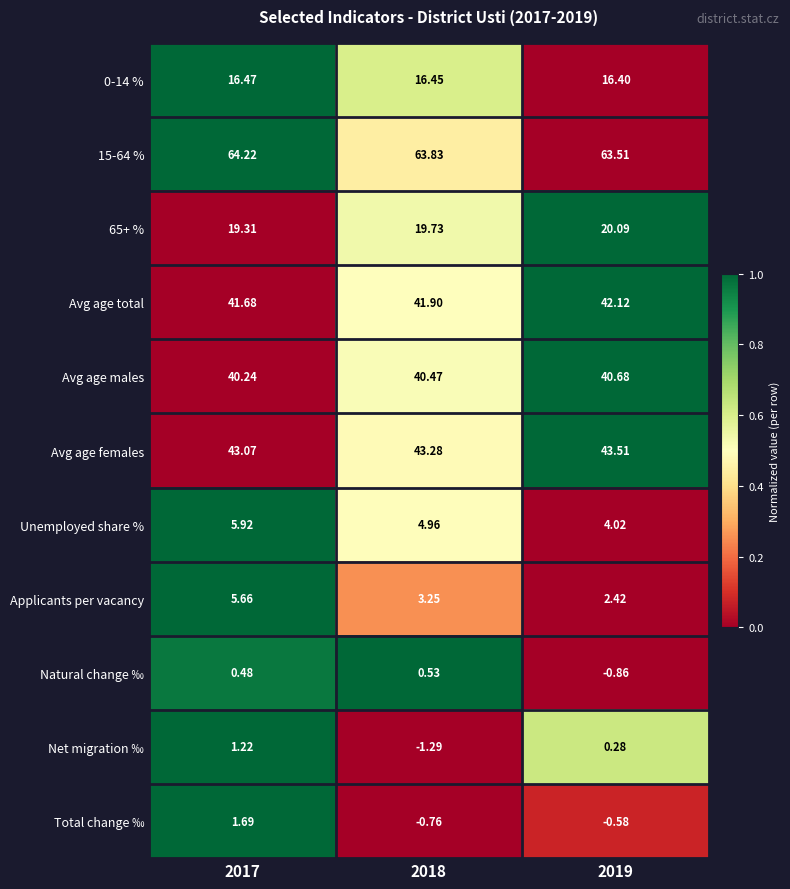

Which series has the largest range (max minus min)?

Applicants per vacancy